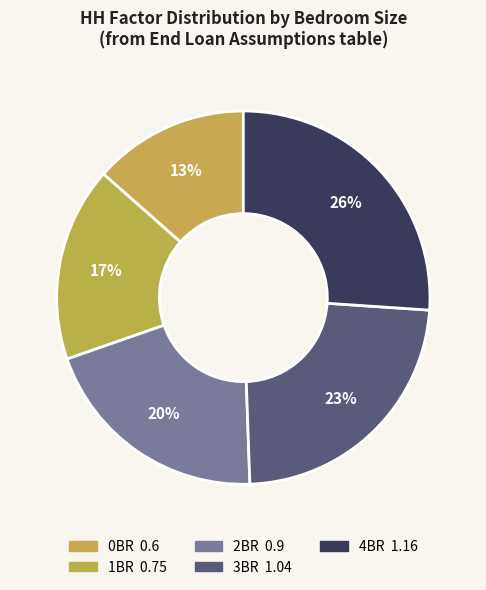

What is the smallest slice in the pie chart?

0BR